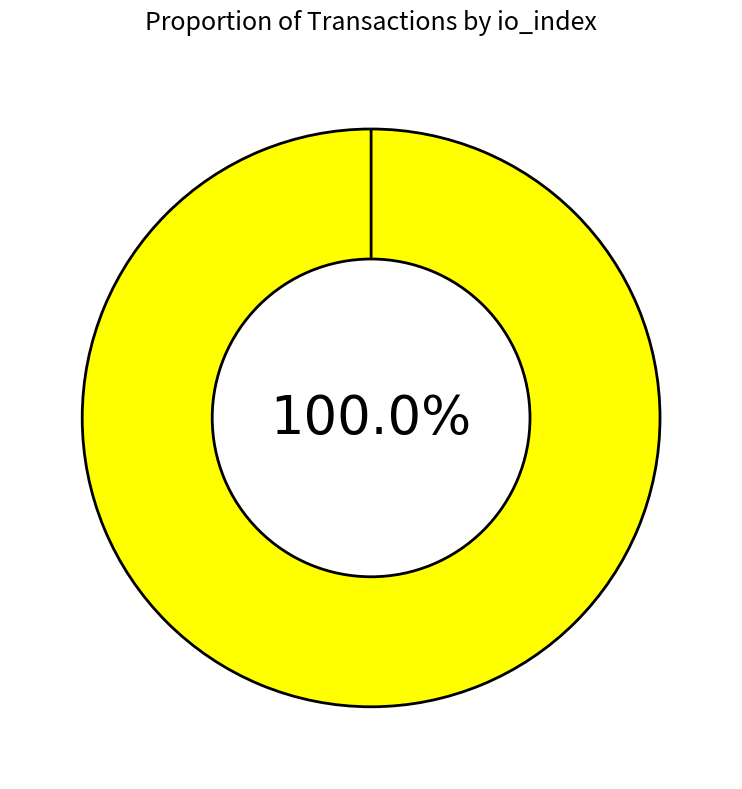

Is Ticket (io_index=0) the majority of the pie?

No